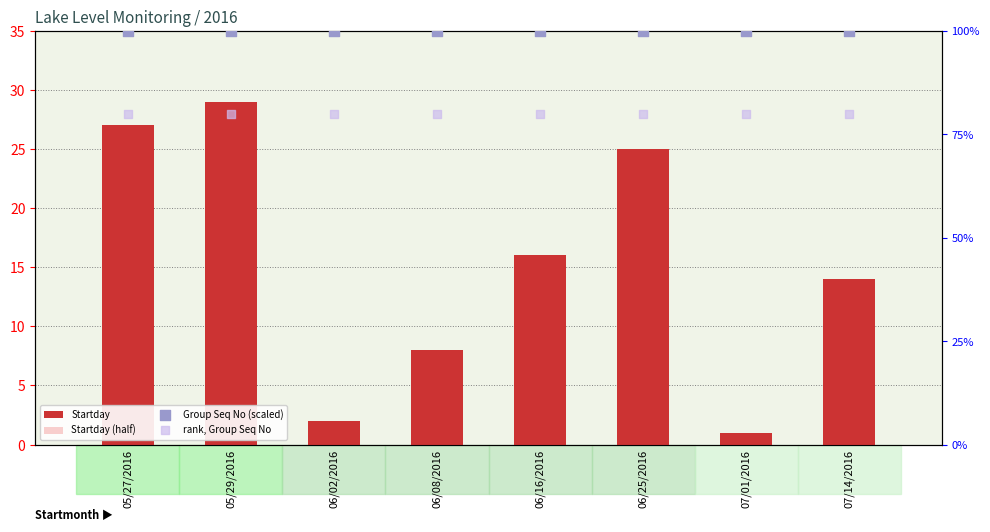

At which category is the sum across all series the highest?

05/29/2016